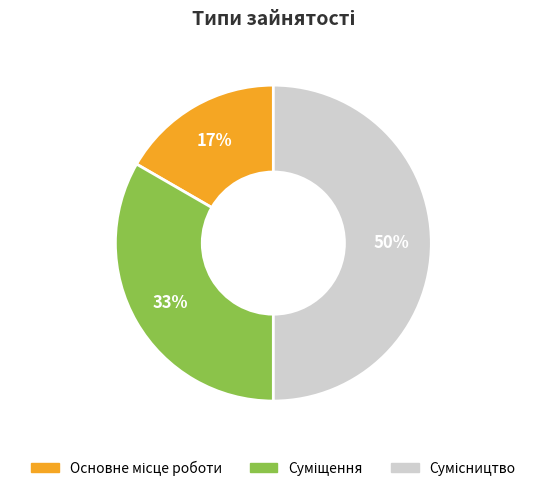

To the nearest percent, what is the difference between the largest and smallest slice percentages?

33%